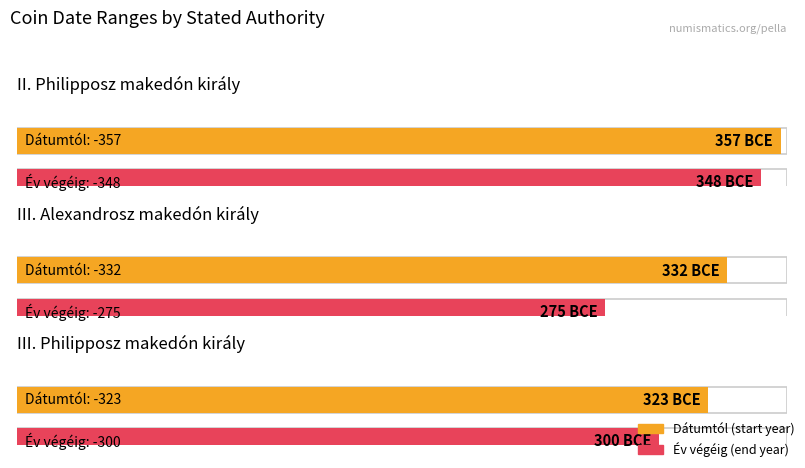

Which series has the widest spread of values?

Év végéig